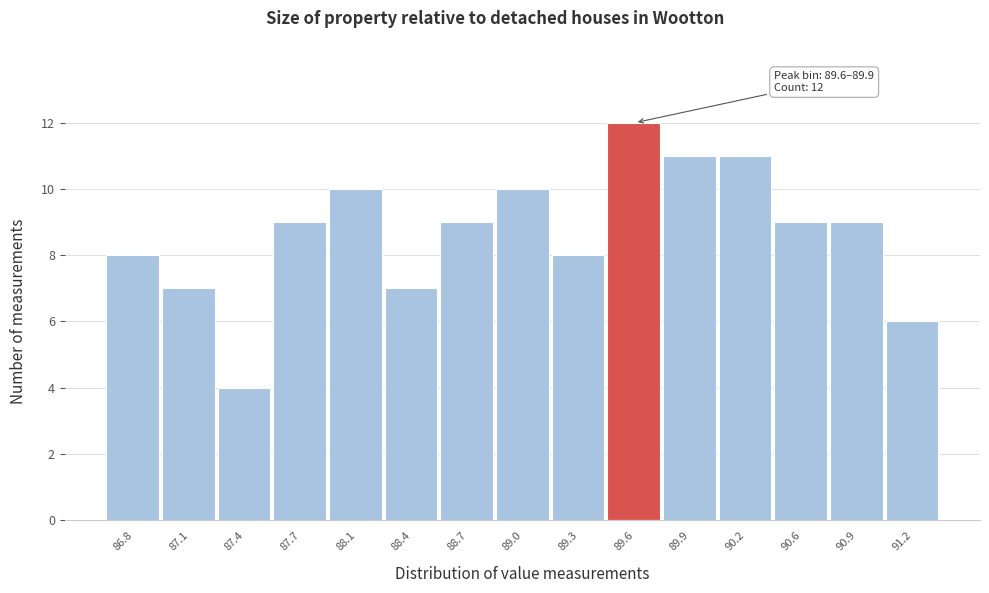

Reading right to left, list all the values displayed in this chart.

91.2=6	90.9=9	90.6=9	90.2=11	89.9=11	89.6=12	89.3=8	89.0=10	88.7=9	88.4=7	88.1=10	87.7=9	87.4=4	87.1=7	86.8=8